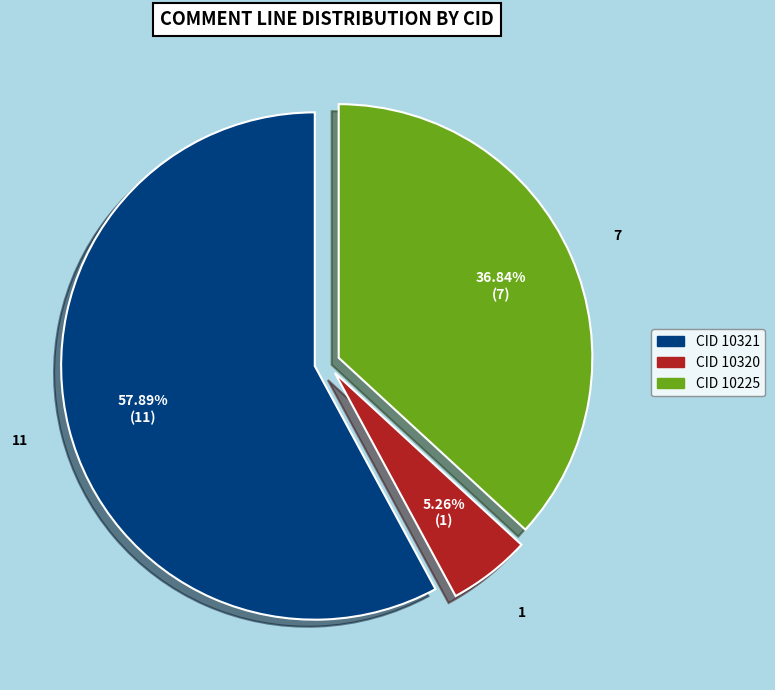

Does any single category account for the majority?

Yes